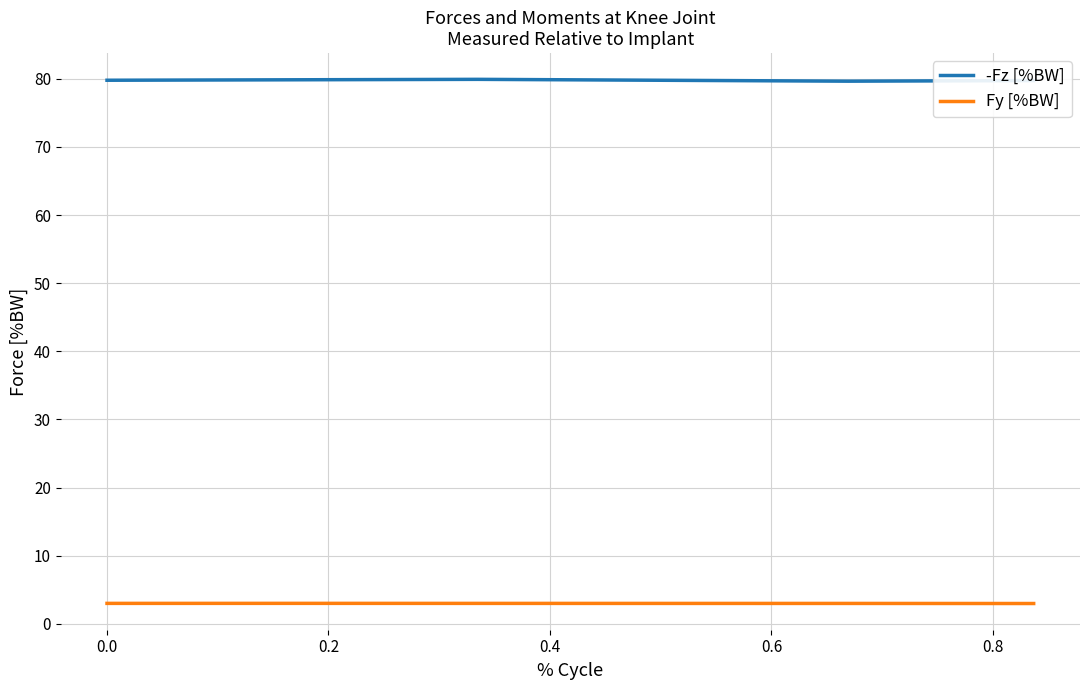

What is the lowest value of the Fy [%BW] series?

3.0